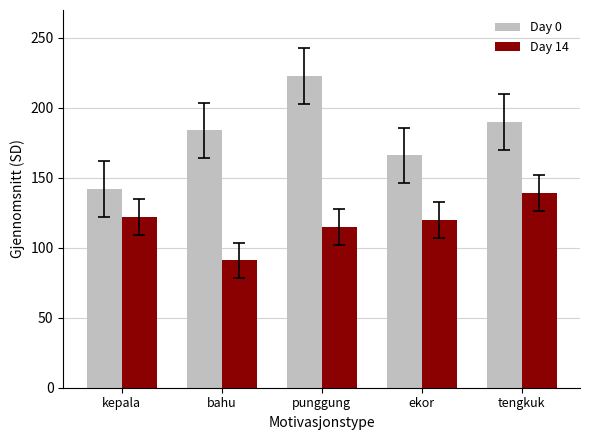

List the series in order of their peak value, lowest first.

Day 14, Day 0